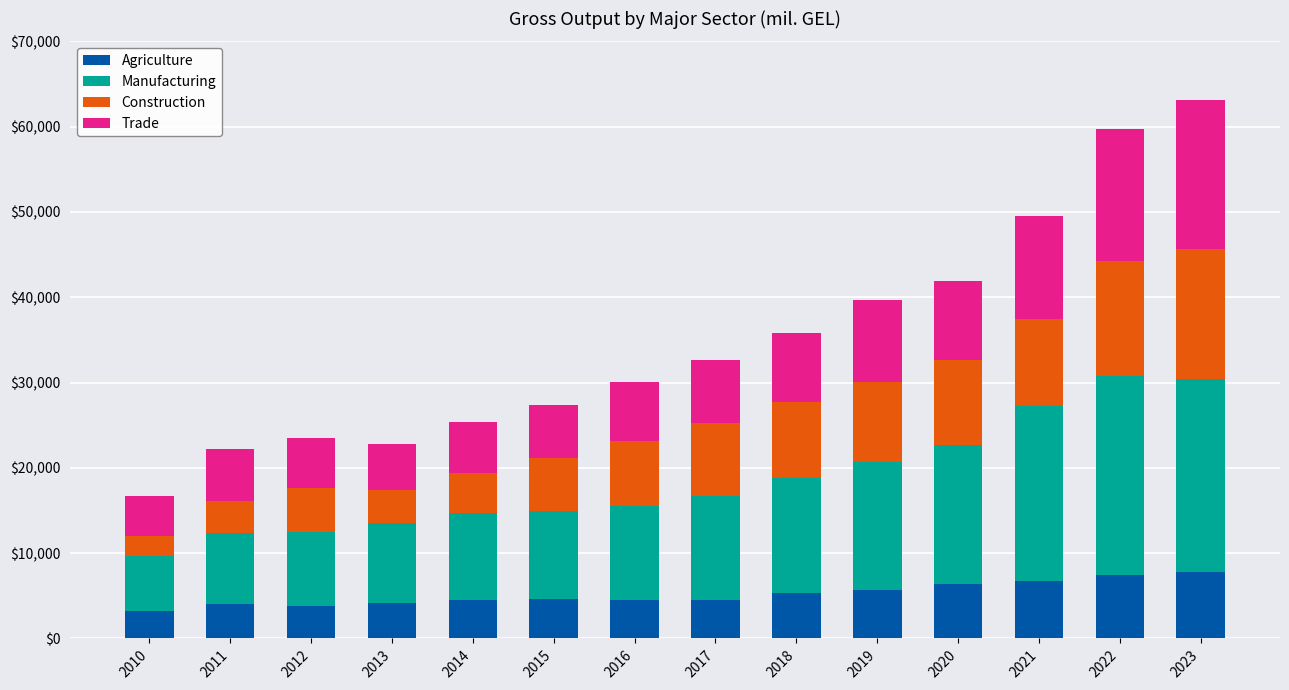

The value of Agriculture at 2010 is 3164.9. True or false?

True